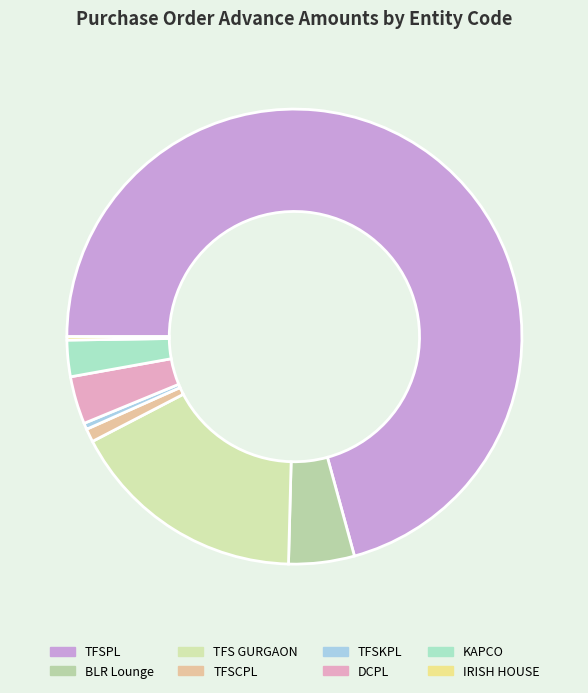

The IRISH HOUSE slice represents 0% of the pie. True or false?

True